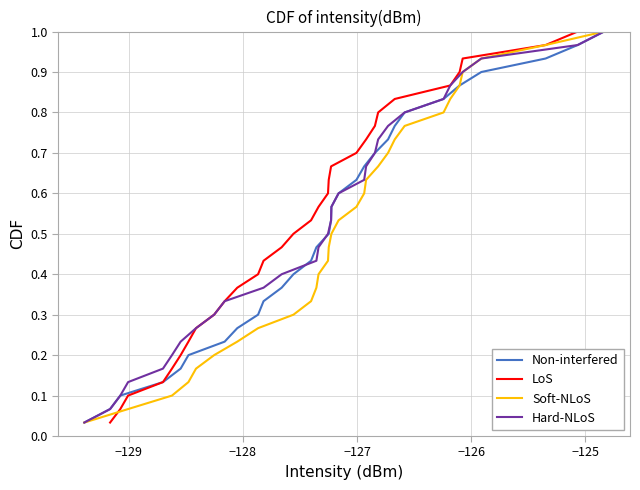

Which series has the largest total across all categories?

Non-interfered